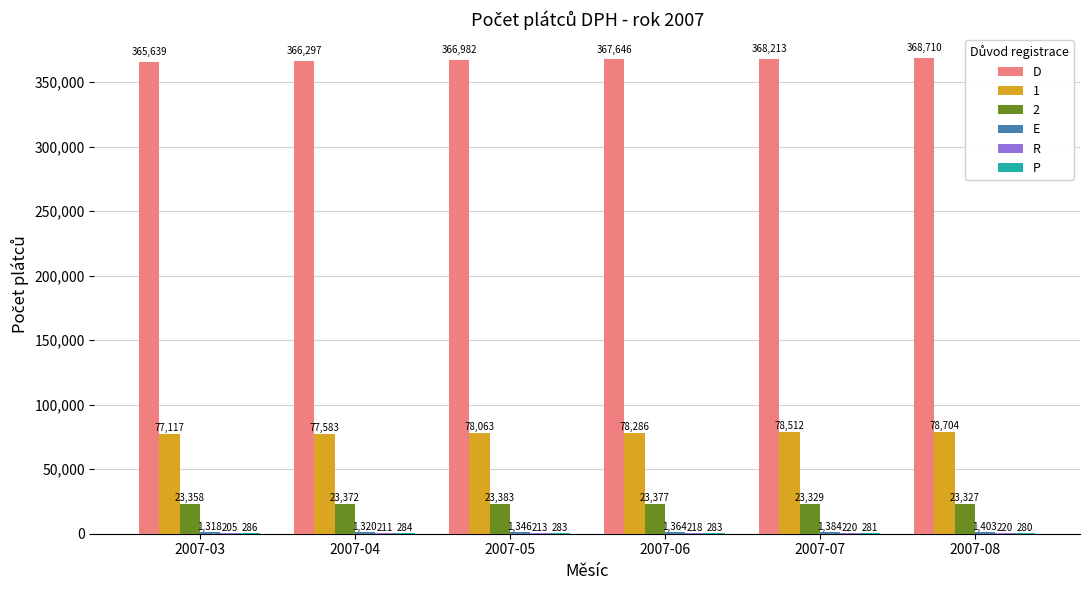

True or false: D has a value of 368213 at 2007-07.

True